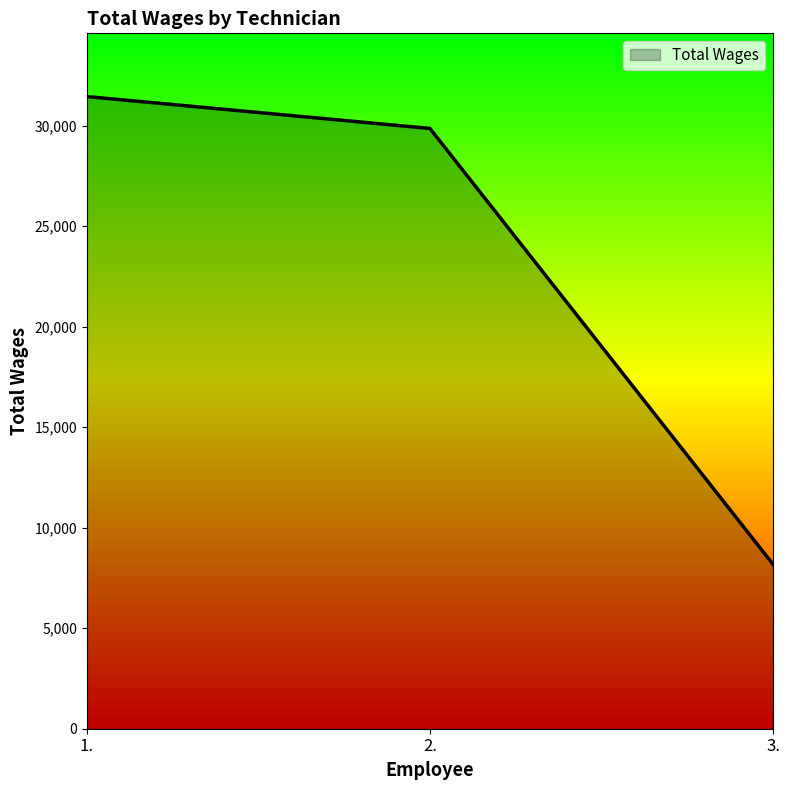

Reading left to right, what are all the values shown in this chart?

1.=31445	2.=29858	3.=8180